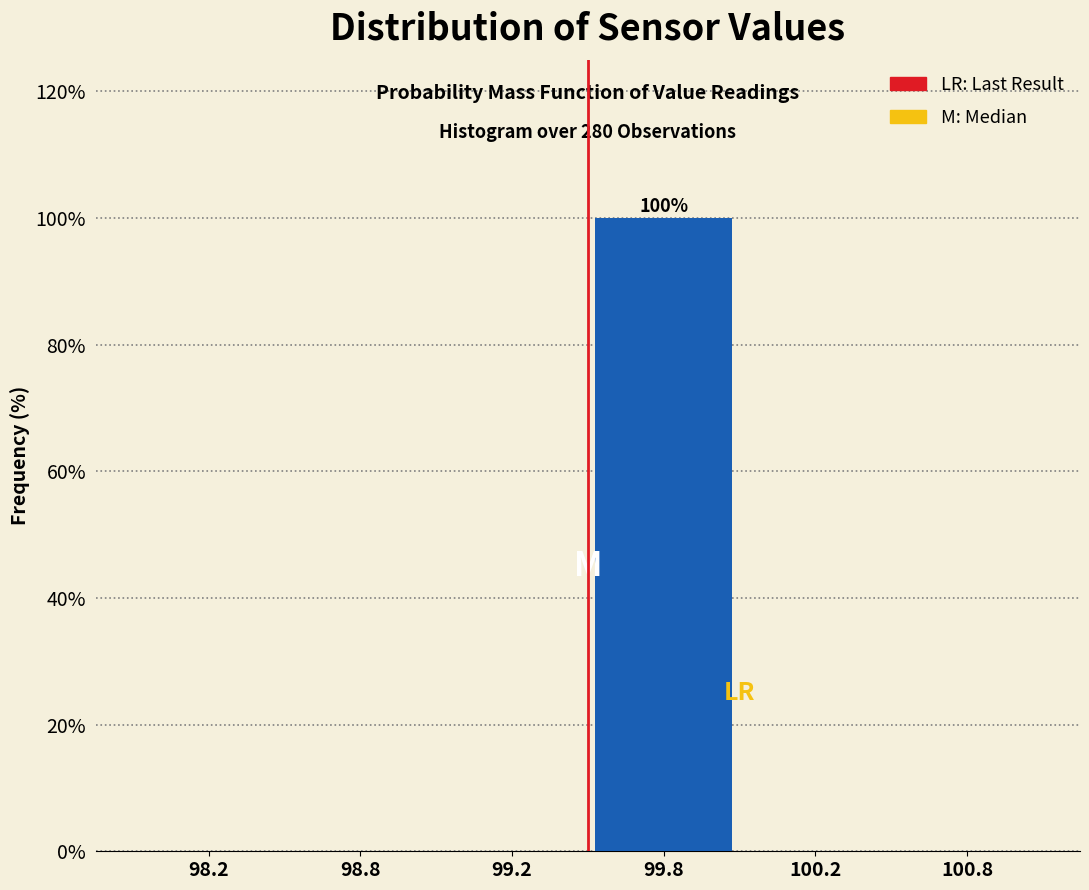

Reading left to right, transcribe all the data shown in this chart.

98.2=0	98.8=0	99.2=0	99.8=100	100.2=0	100.8=0